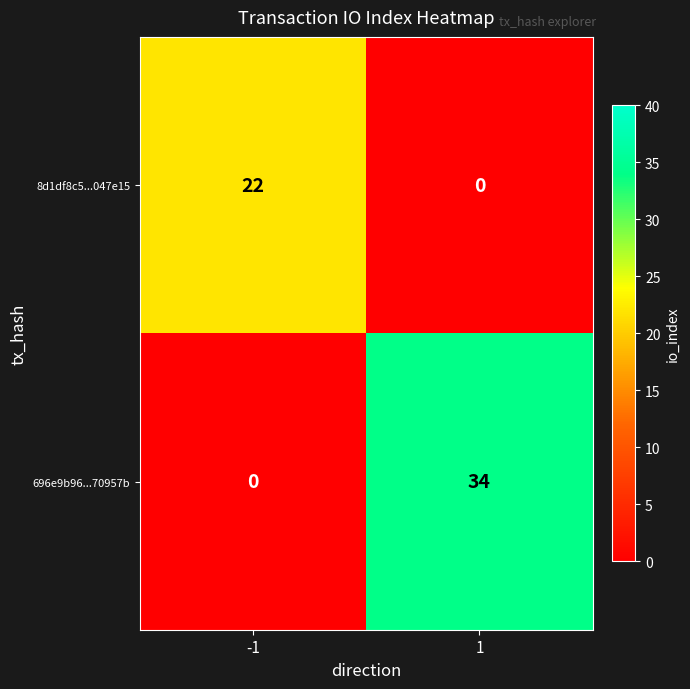

What is the difference between the 696e9b96...70957b values at -1 and 1?

34